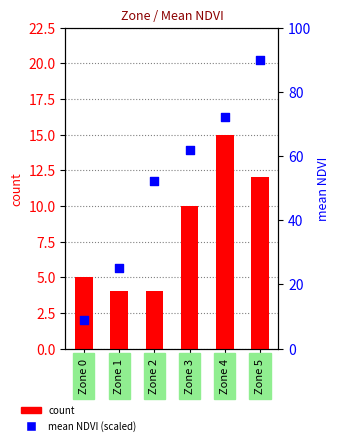

At how many categories does at least one series exceed 78?

1